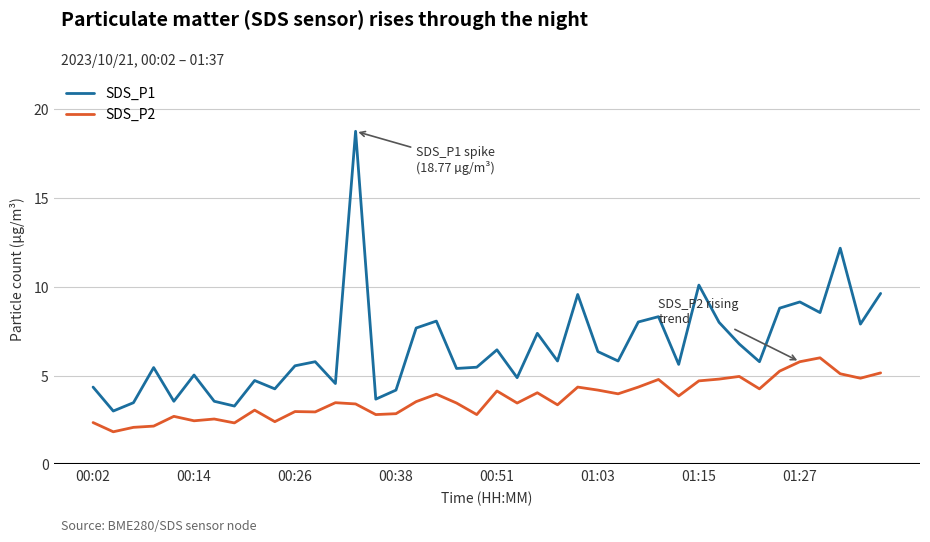

True or false: SDS_P1 and SDS_P2 cross at least once.

False